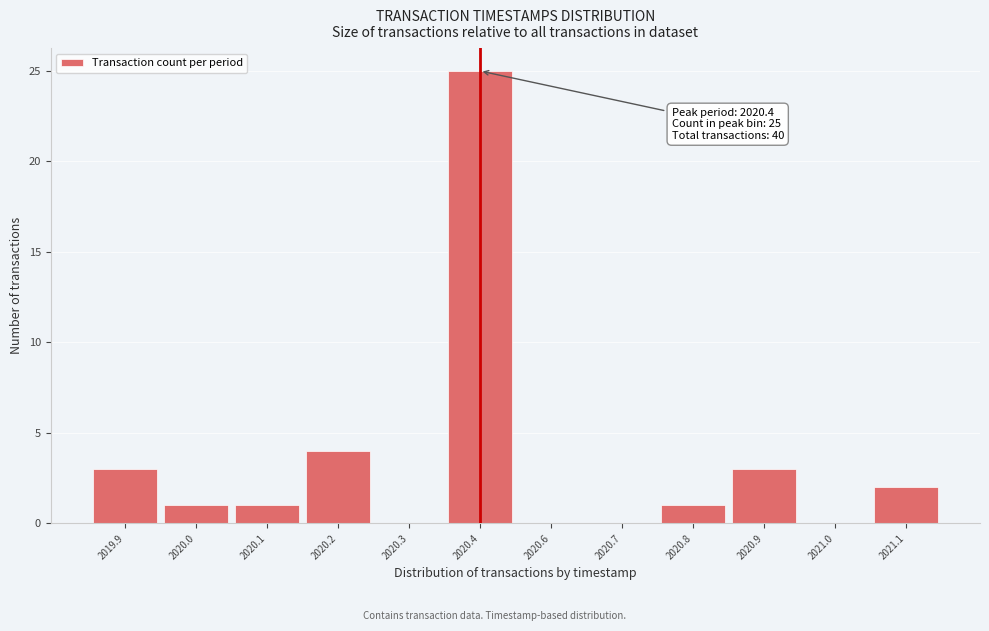

Reading left to right, list all the values displayed in this chart.

2019.9=3	2020.0=1	2020.1=1	2020.2=4	2020.3=0	2020.4=25	2020.6=0	2020.7=0	2020.8=1	2020.9=3	2021.0=0	2021.1=2